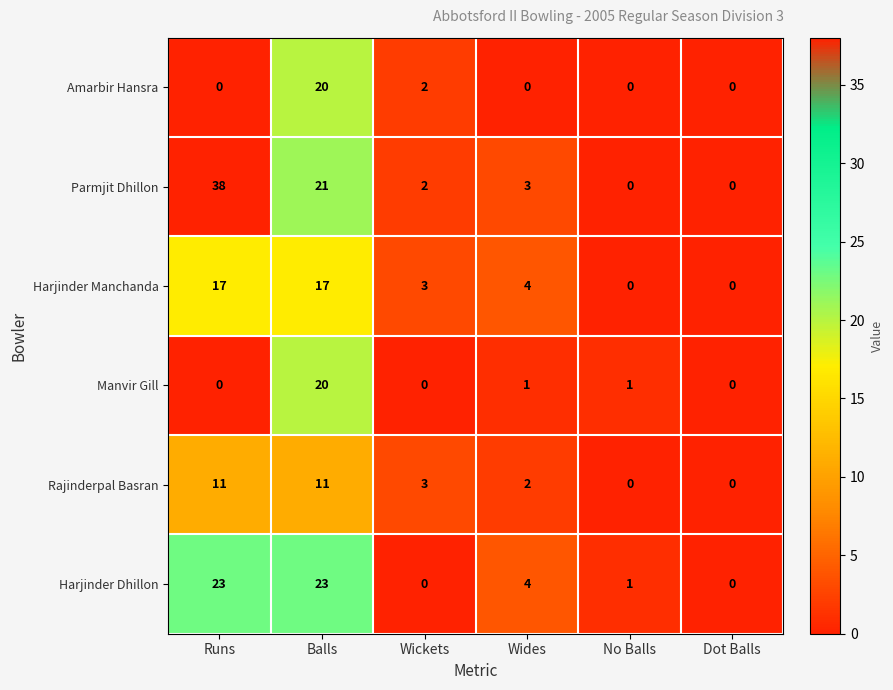

What is the sum of all Amarbir Hansra values?

22